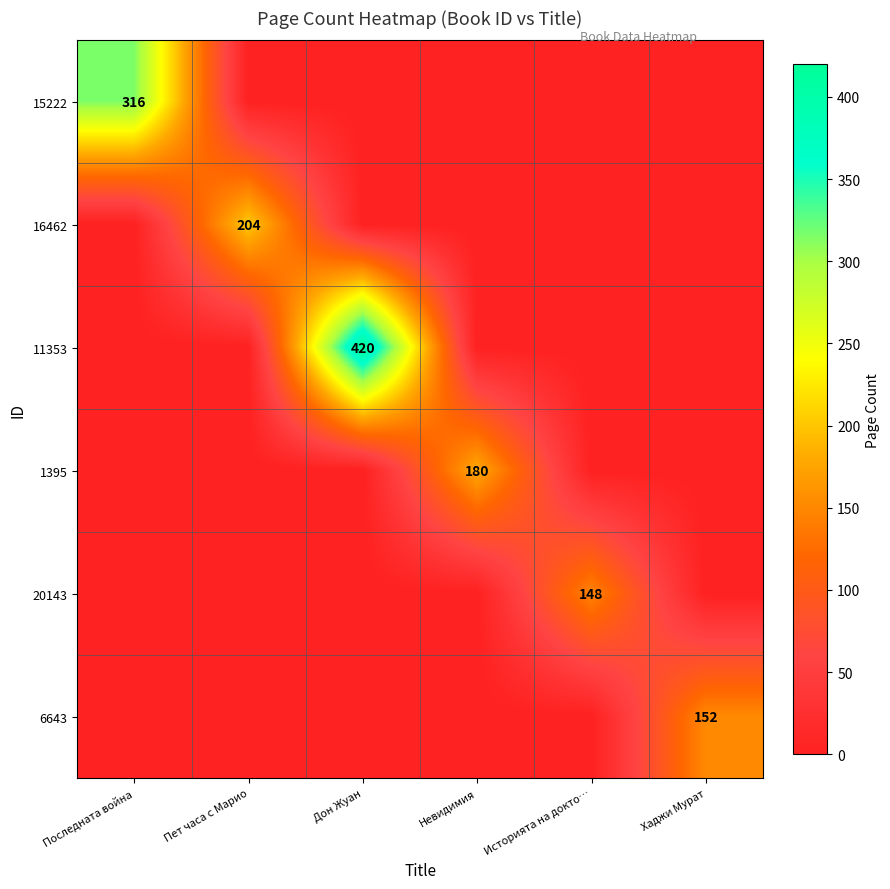

The value of 15222 at Последната война is 316. True or false?

True